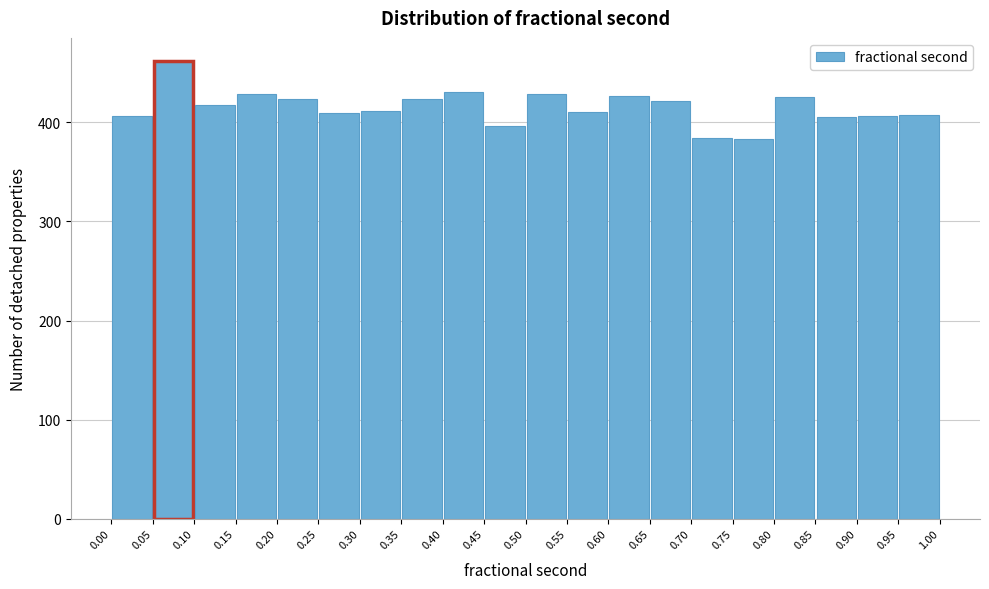

Reading left to right, list every bar in this chart as the range it spans on the x-axis followed by its height. The values are not printed on the chart, so give them approximately, as read against the axis.

0.00 to 0.05: 410
0.05 to 0.10: 460
0.10 to 0.15: 420
0.15 to 0.20: 430
0.20 to 0.25: 420
0.25 to 0.30: 410
0.30 to 0.35: 410
0.35 to 0.40: 420
0.40 to 0.45: 430
0.45 to 0.50: 400
0.50 to 0.55: 430
0.55 to 0.60: 410
0.60 to 0.65: 430
0.65 to 0.70: 420
0.70 to 0.75: 380
0.75 to 0.80: 380
0.80 to 0.85: 430
0.85 to 0.90: 410
0.90 to 0.95: 410
0.95 to 1.00: 410